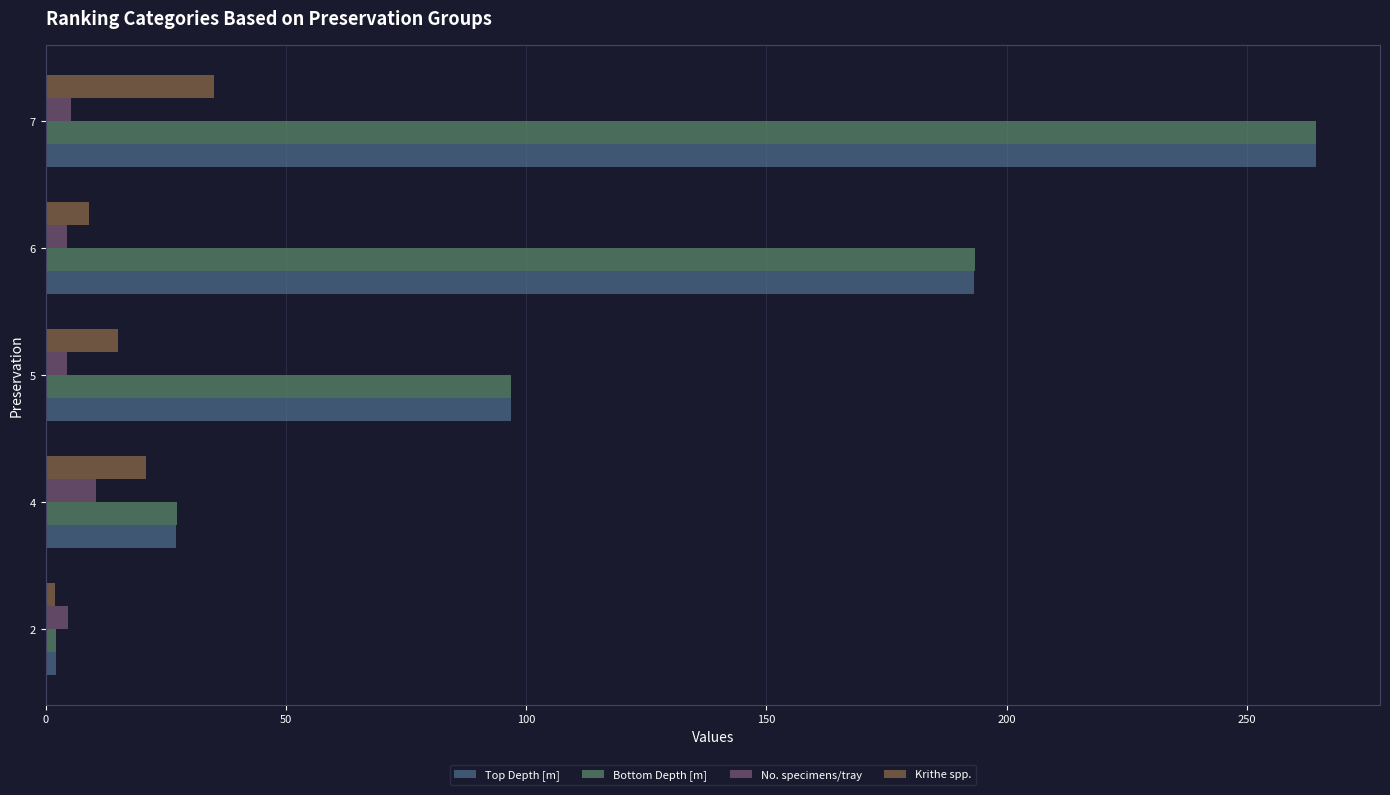

Which label corresponds to the largest value in the chart?

7